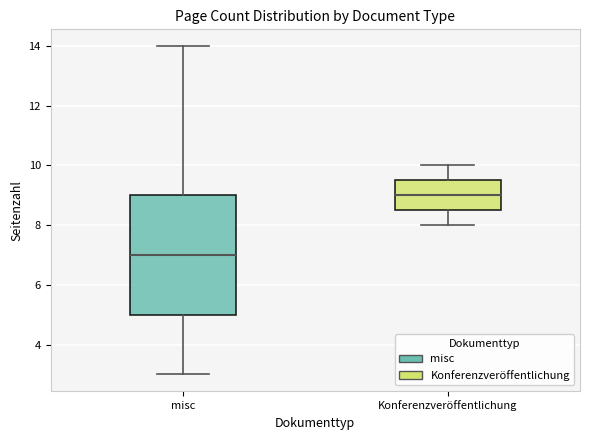

Which box has the highest median line?

Konferenzveröffentlichung